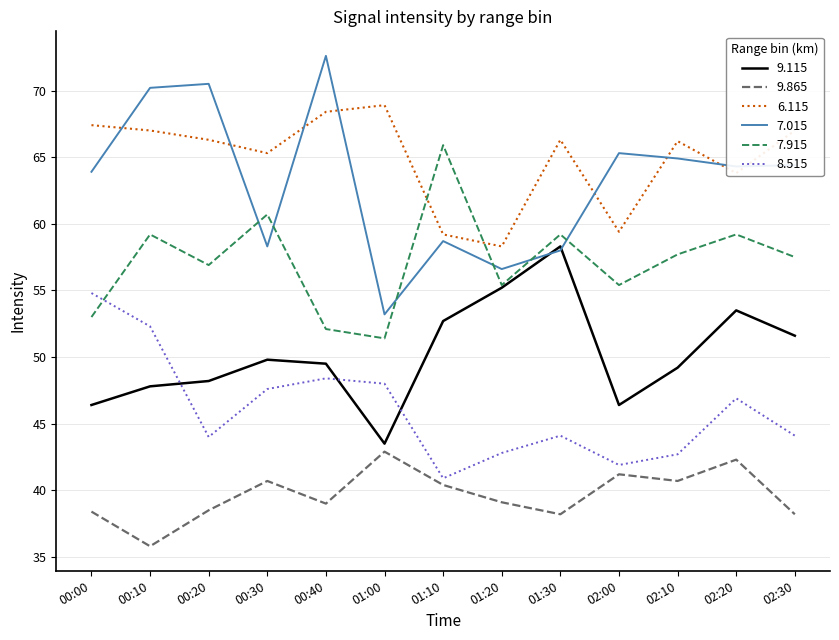

True or false: 8.515 and 7.015 intersect in this chart.

False